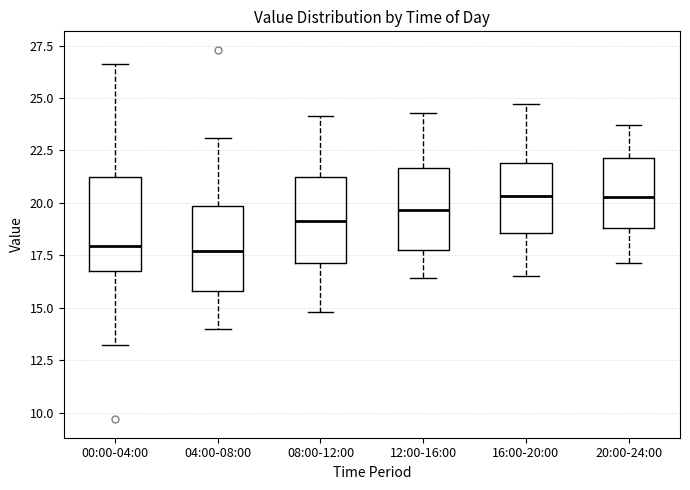

Where is the lower edge of the box for 12:00-16:00 on the y-axis? The values are not printed on the chart, so give them approximately, as read against the axis.

17.5